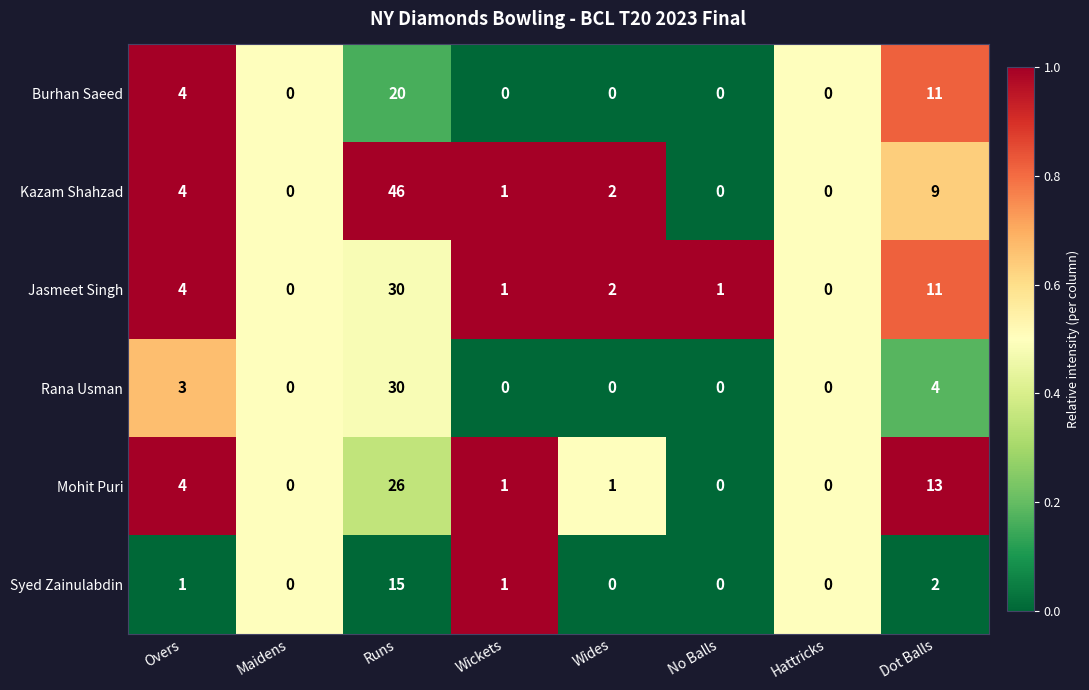

True or false: Rana Usman has a value of 0 at Hattricks.

True